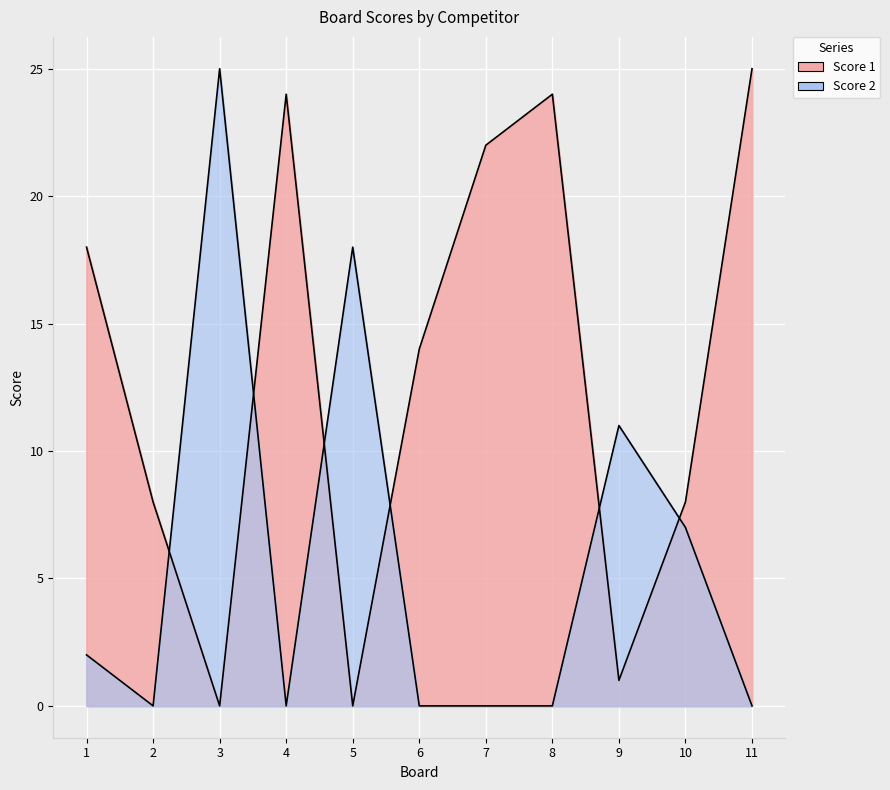

Rank the series by their average value, from highest to lowest.

Score 1, Score 2